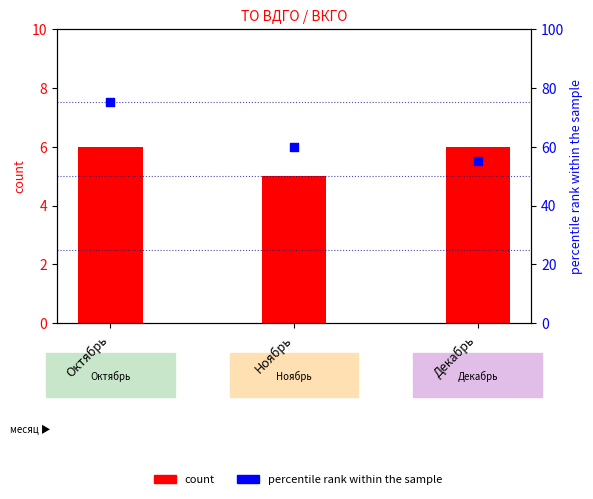

Which series reaches the minimum Y coordinate?

count